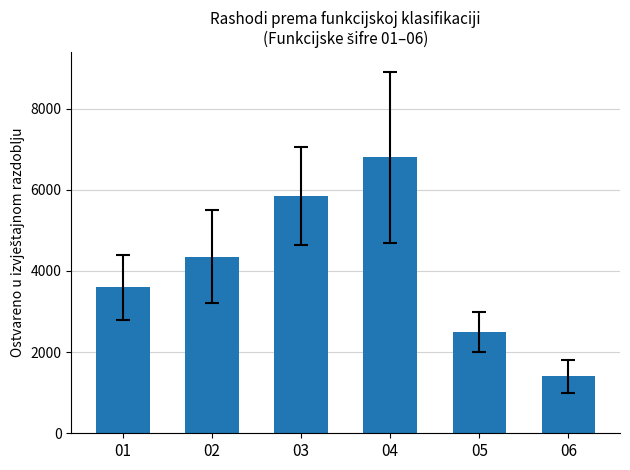

How many data points are less than 4350?

3